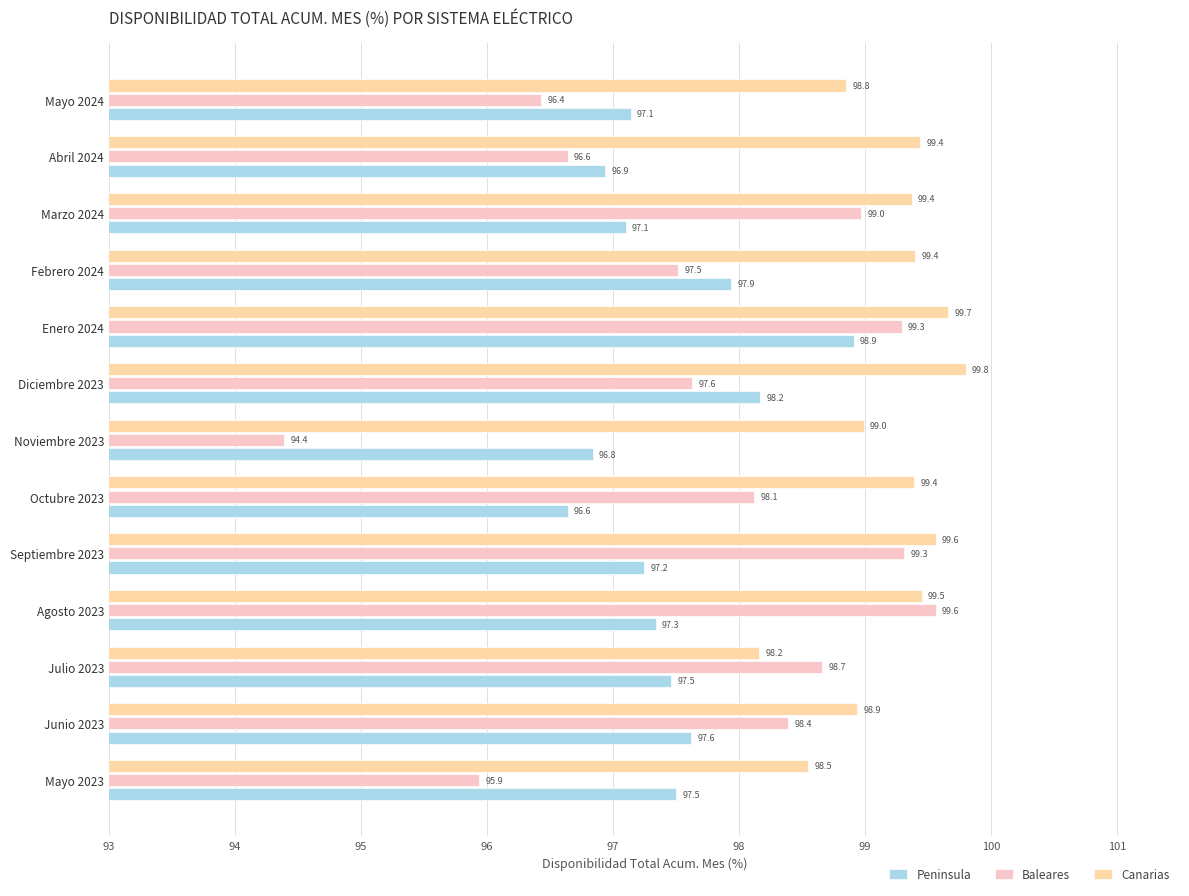

How many data points in Peninsula are above 97?

10